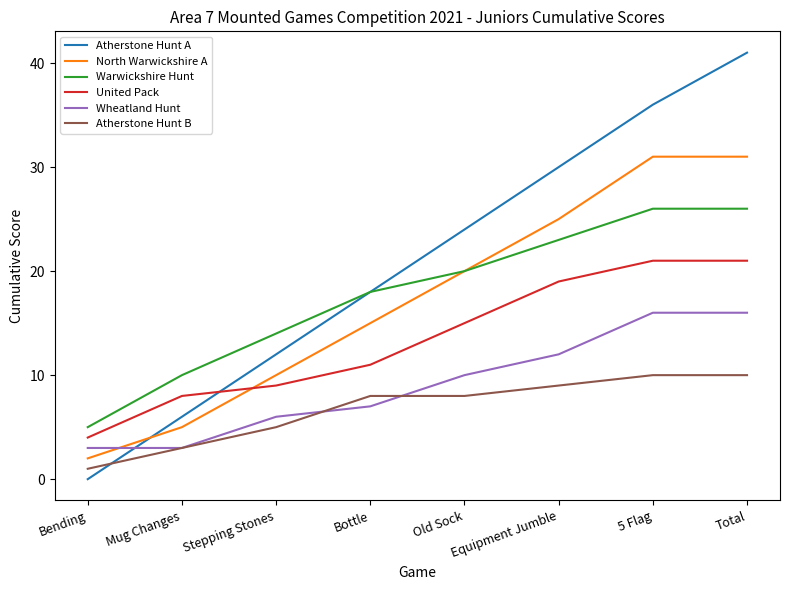

Read the Atherstone Hunt B value at Total.

10